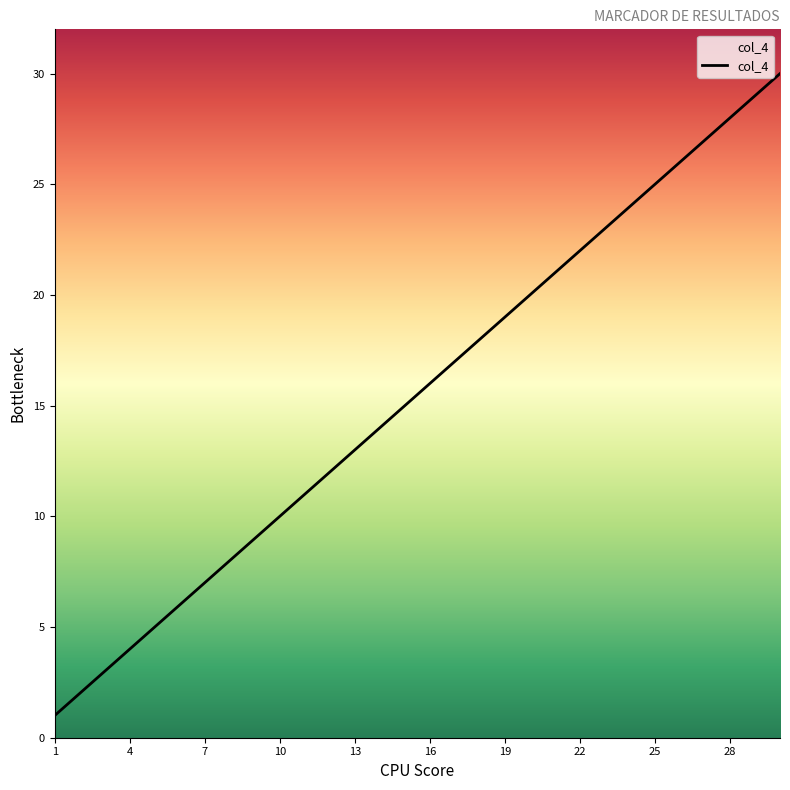

What is the difference between the maximum and minimum values?

29